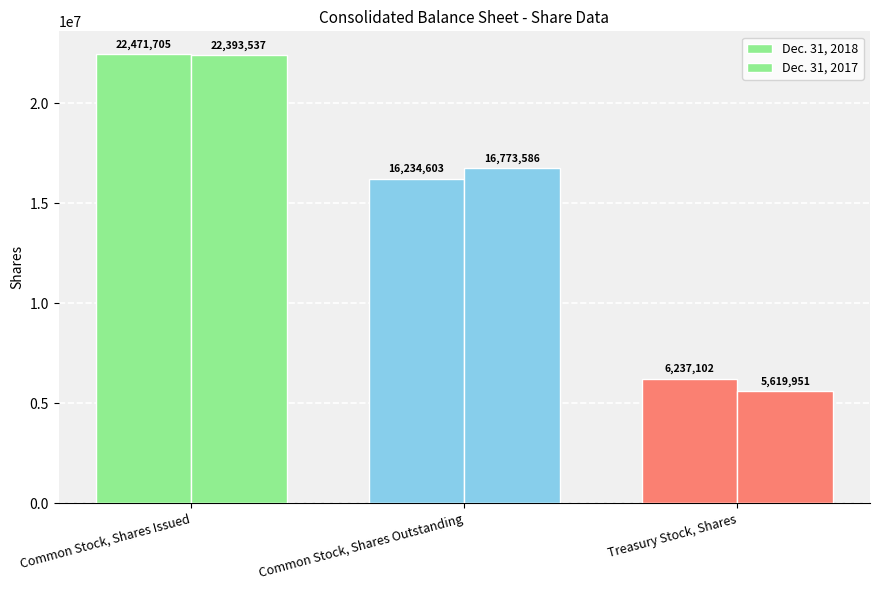

How many bars are there in each group?

2